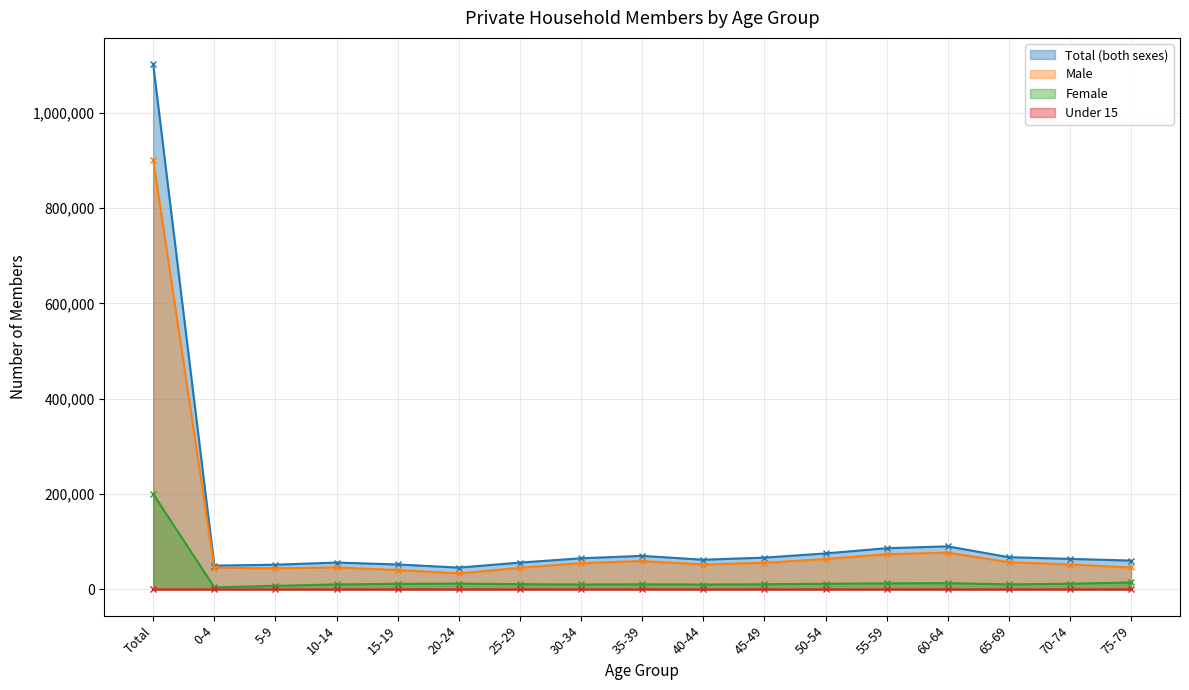

True or false: Under 15 and Total (both sexes) intersect in this chart.

False